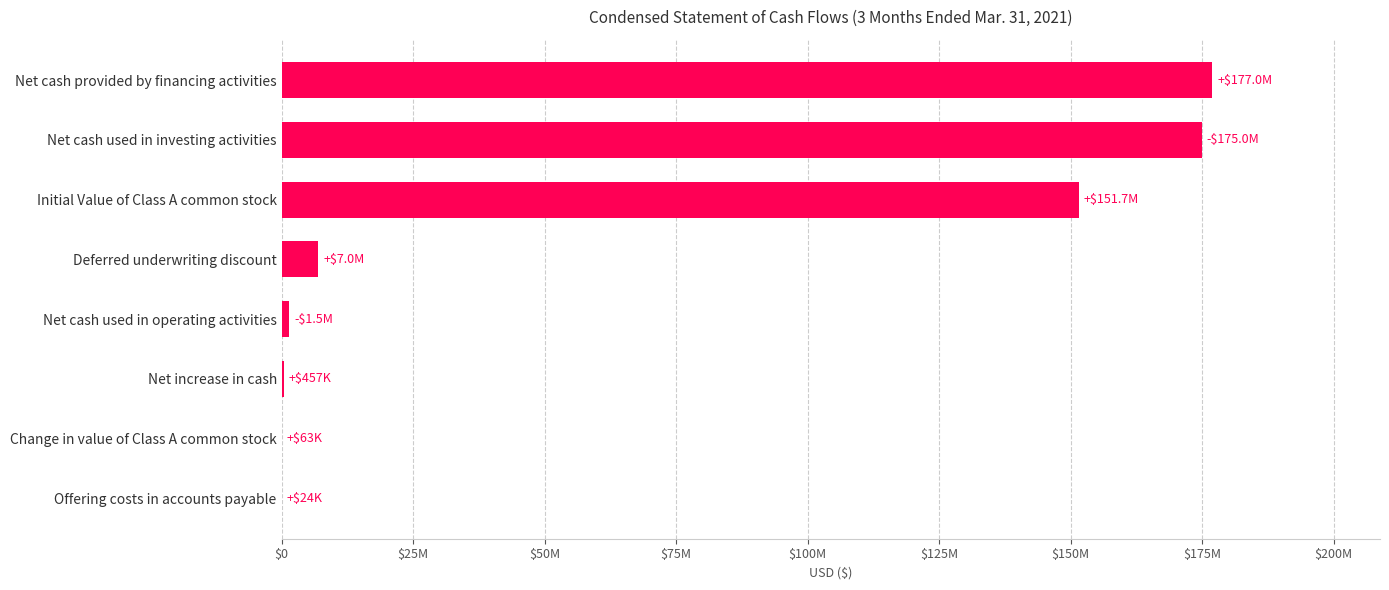

Which category has the highest value across all series?

Net cash provided by financing activities